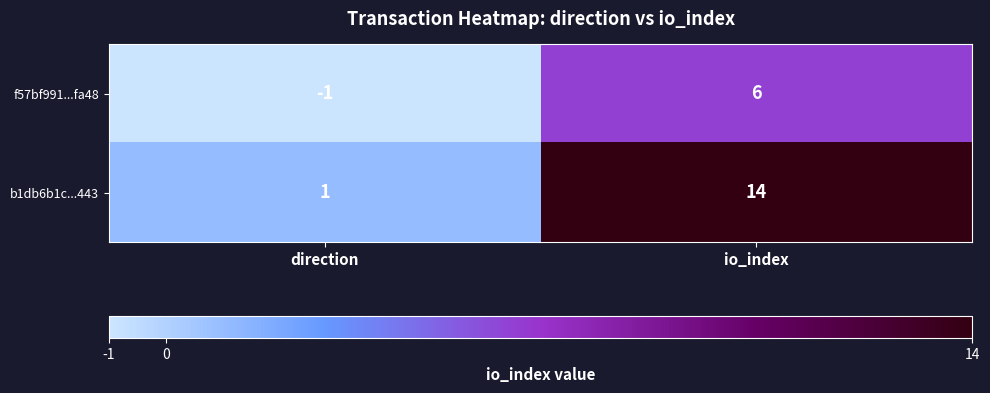

Is it true that b1db6b1c...443 equals 1 at direction?

True